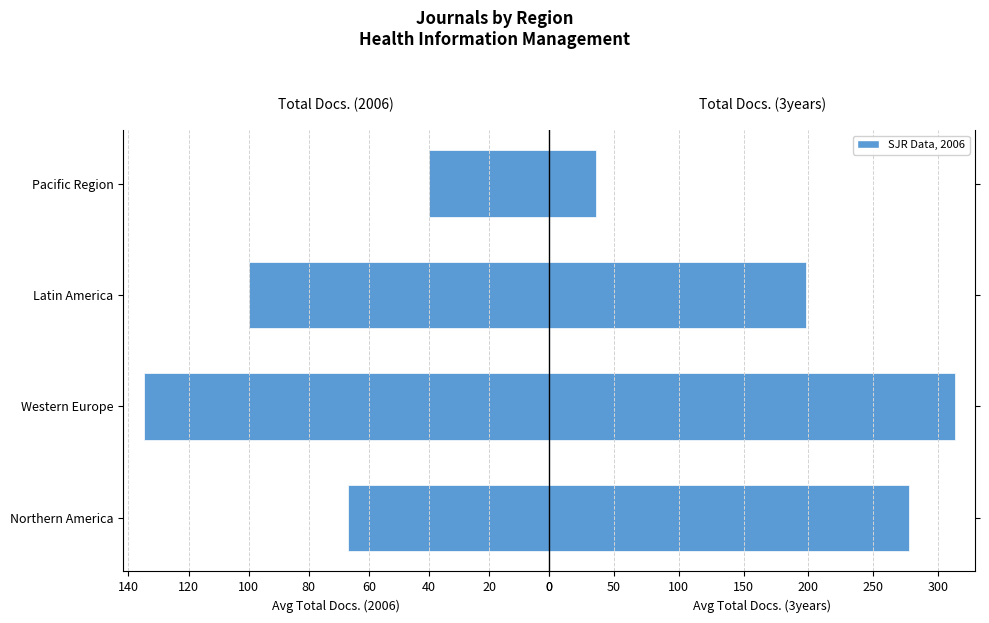

What is the sum of all Total Docs. (2006) values?

342